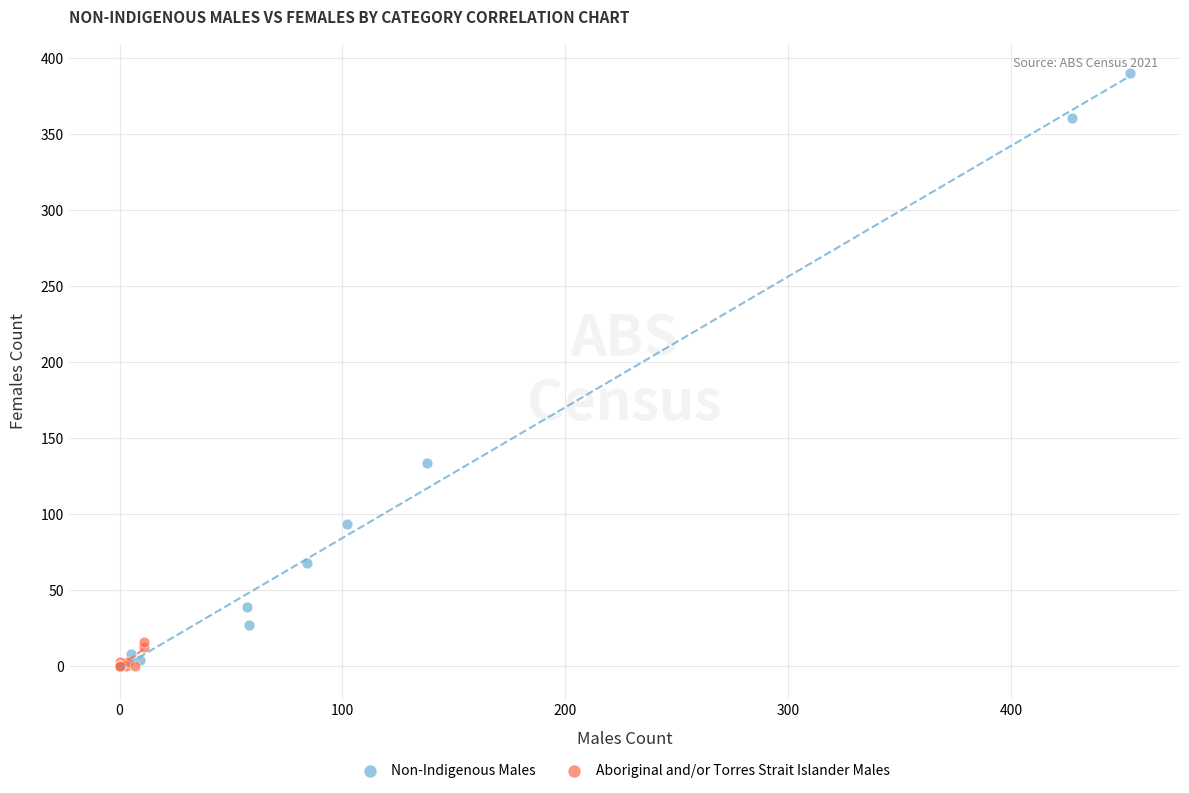

Which series has the widest spread of Y values?

Non-Indigenous Males